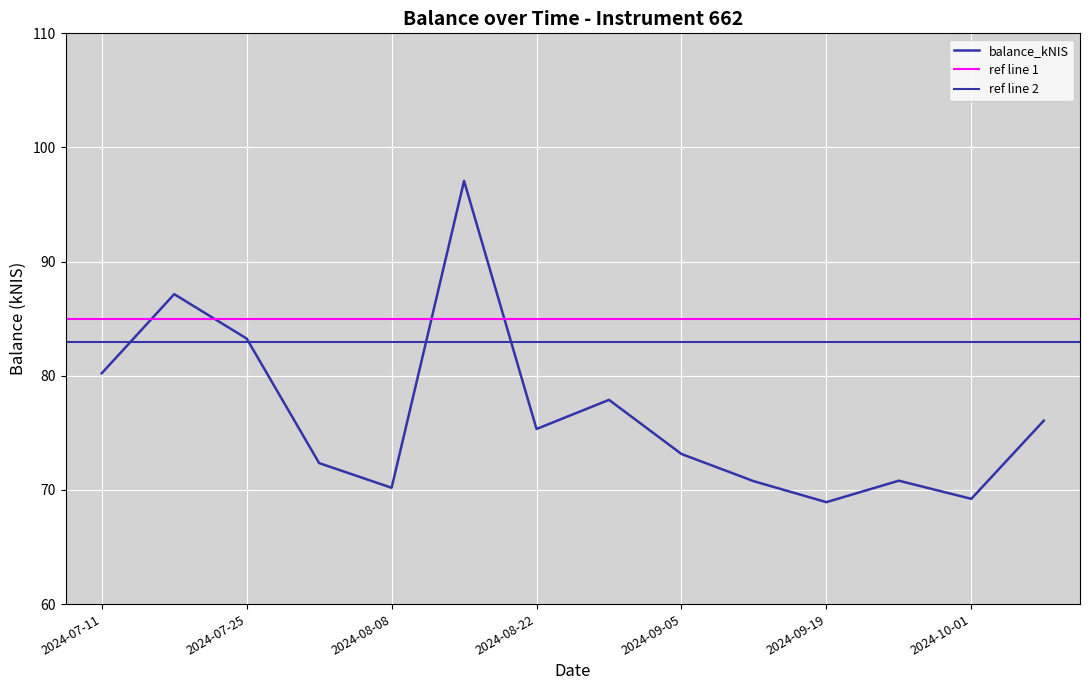

True or false: the data shows 130.6 at 2024-07-25.

False